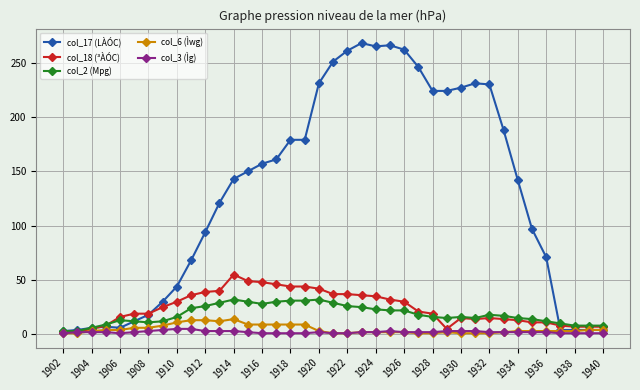

True or false: col_17 (LÀÓC) has more than 1 interior local peaks.

True